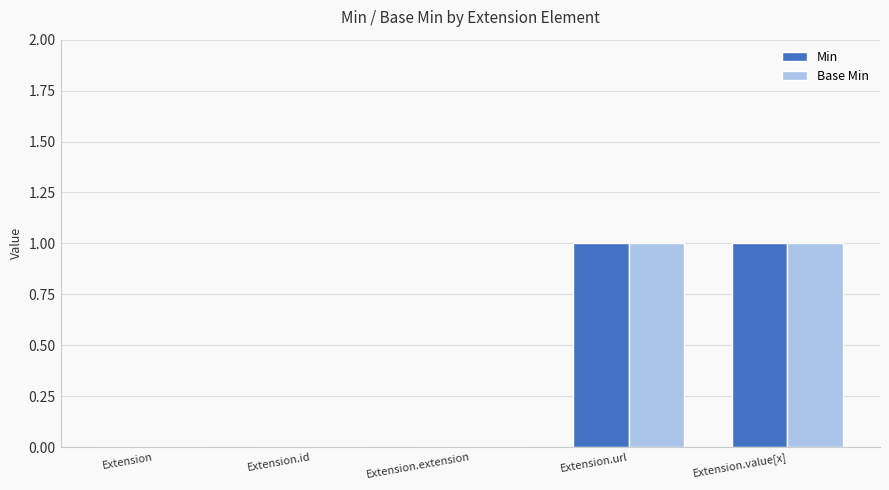

Is it true that Min equals 1 at Extension.value[x]?

True